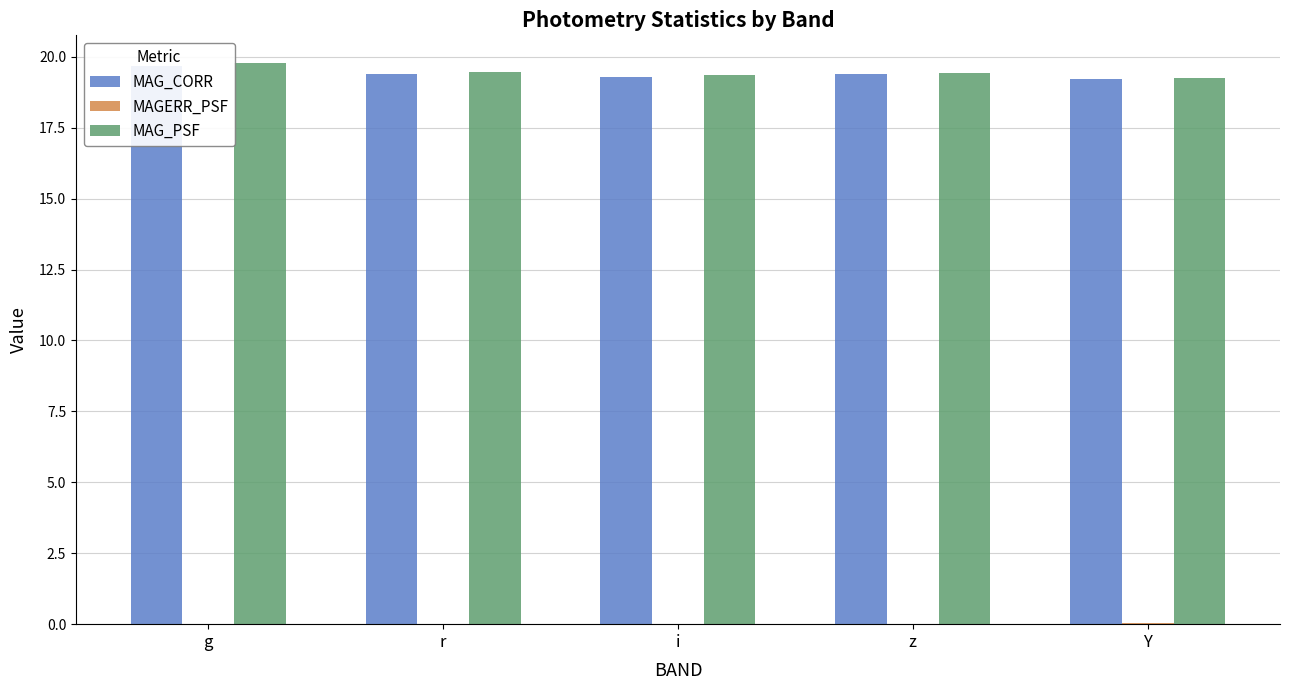

What is the total value across all series at g?

39.4